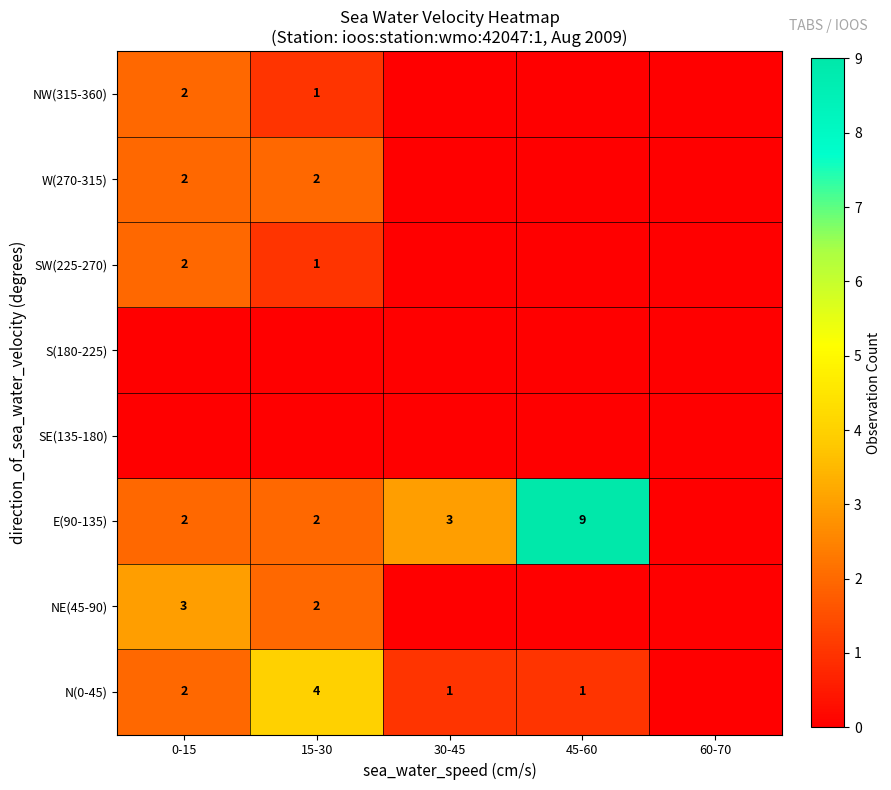

True or false: E(90-135) has a value of 2 at 0-15.

True